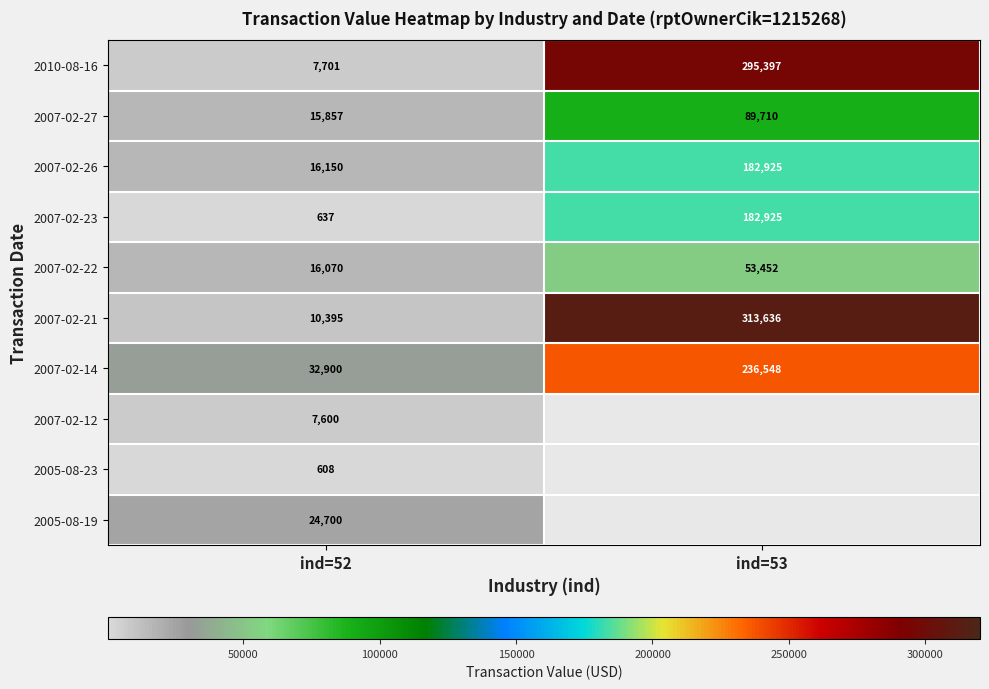

What is the difference between the highest and lowest values at ind=52?

32292